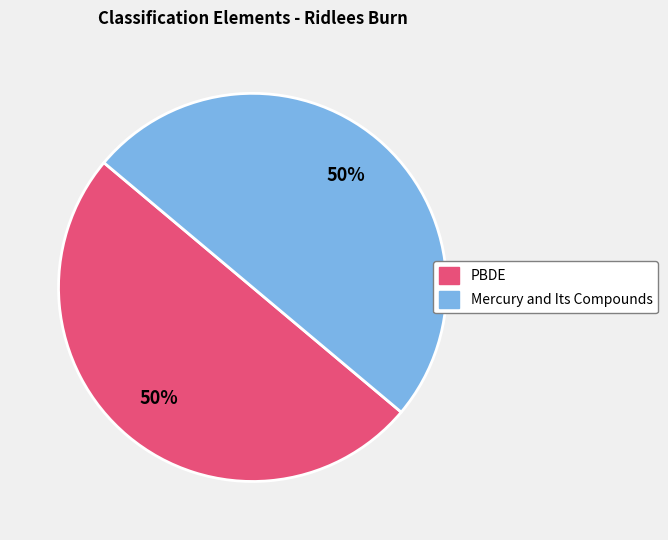

To the nearest percent, what is the average slice percentage?

50%